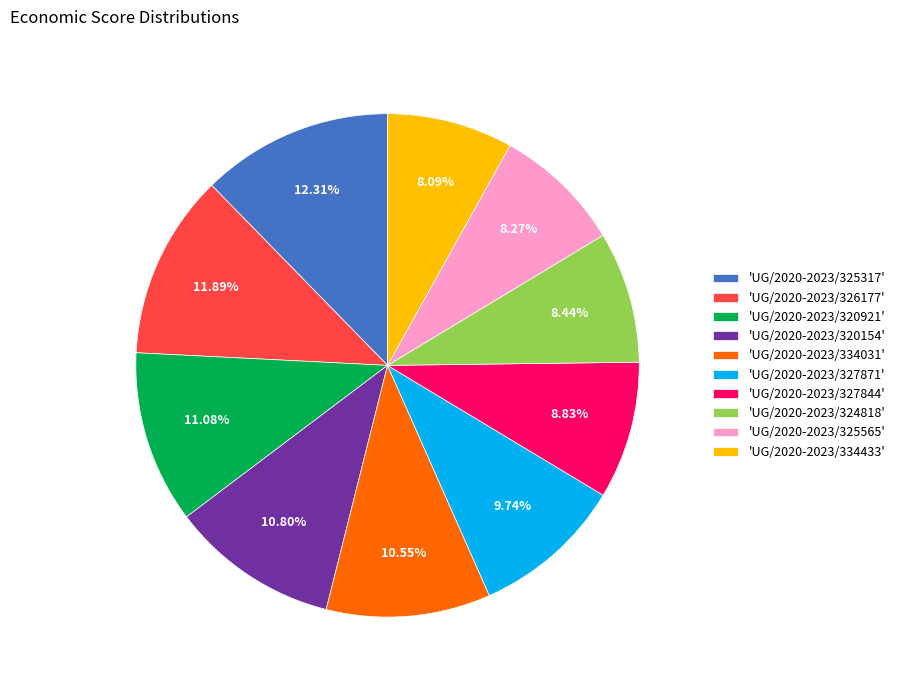

Is the sum of 'UG/2020-2023/327871' and 'UG/2020-2023/334031' greater than half?

No